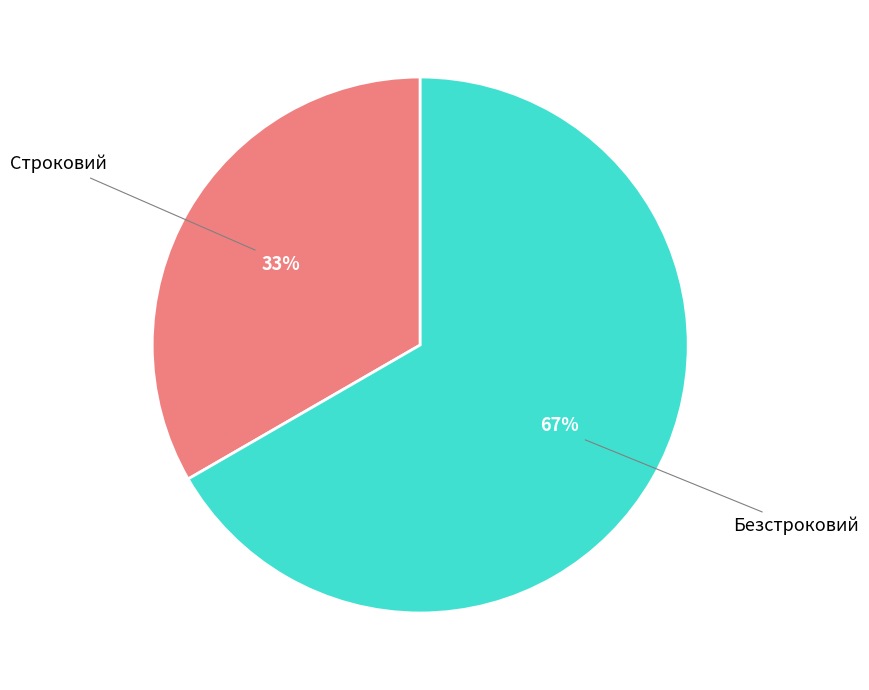

What percentage is the Безстроковий slice, to the nearest percent?

67%